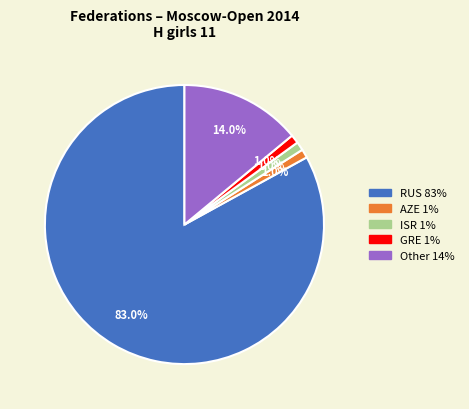

Is the sum of ISR and Other greater than half?

No